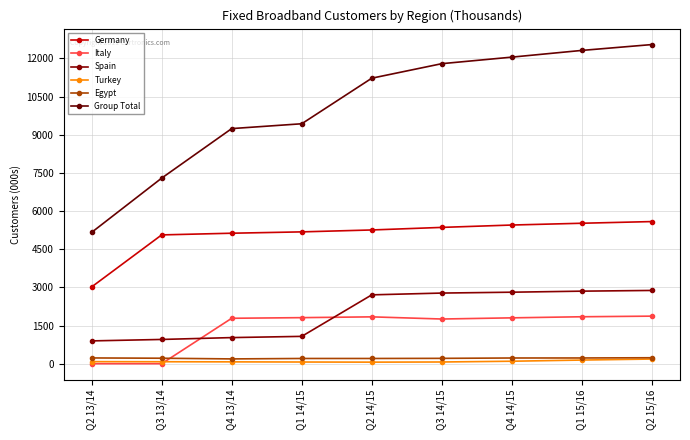

Reading left to right, what are all the values shown in this chart?

Germany: 3016	5062	5128	5181	5256	5357	5450	5520	5586
Italy: 0	0	1785	1810	1841	1756	1802	1845	1869
Spain: 896	953	1026	1074	2706	2776	2810	2851	2879
Turkey: 81	77	72	66	61	67	97	143	183
Egypt: 226	215	188	205	205	210	224	225	234
Group Total: 5160	7293	9240	9430	11221	11792	12049	12313	12543